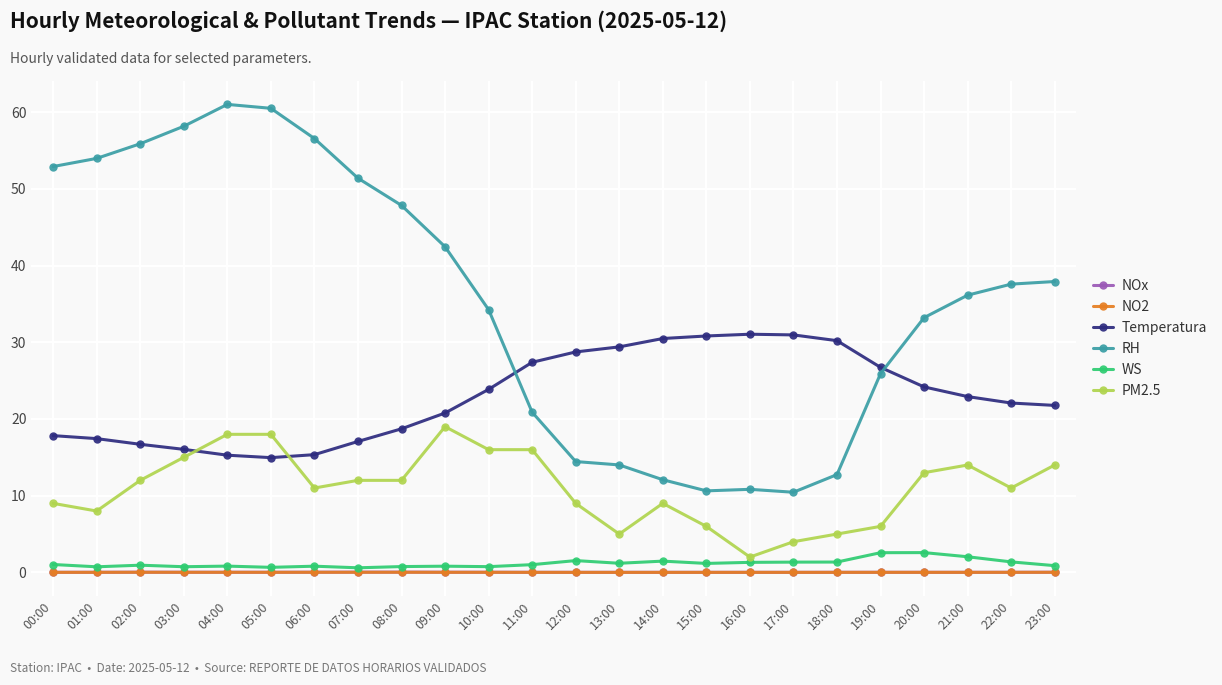

What is the difference between the PM2.5 values at 13:00 and 07:00?

7.0